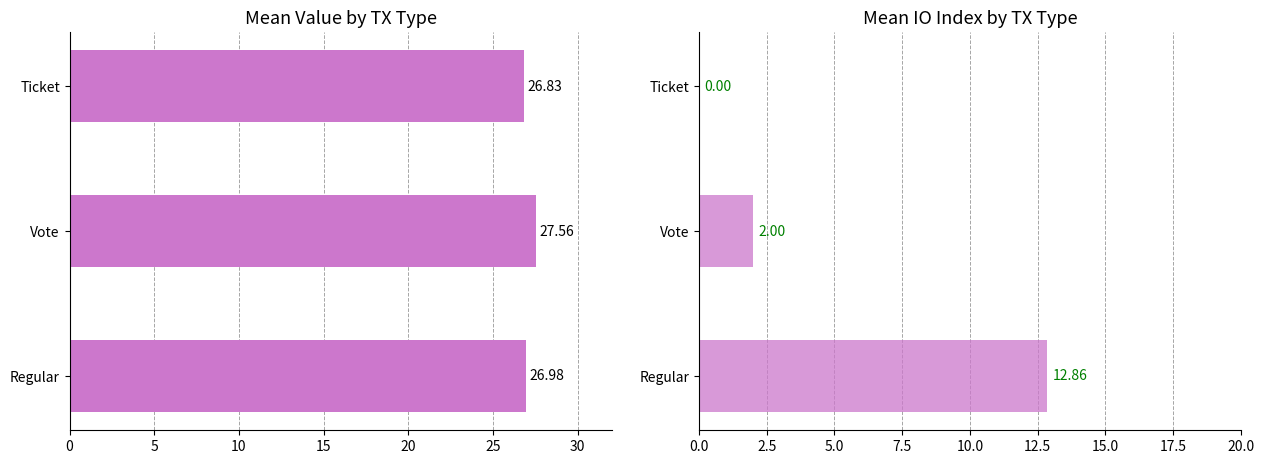

Rank the series at Ticket from lowest to highest value.

Mean IO Index, Mean Value